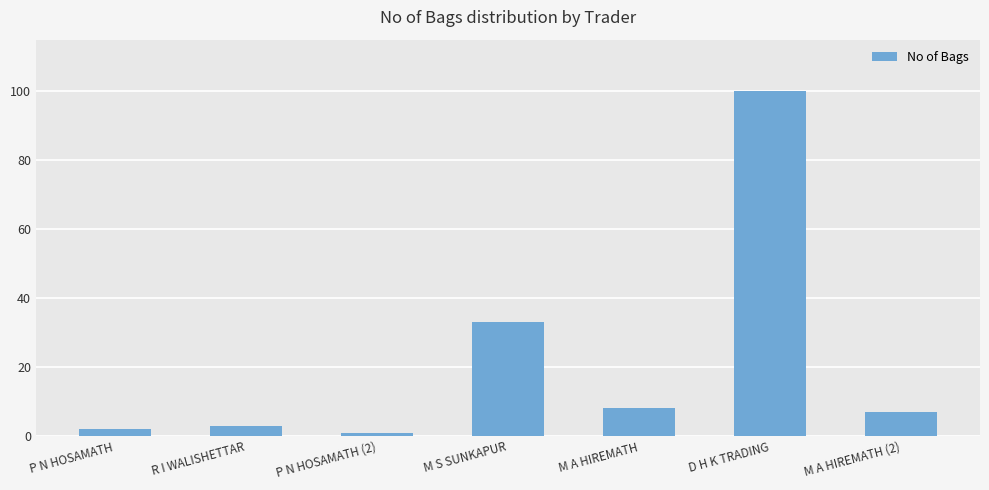

What is the average value?

22